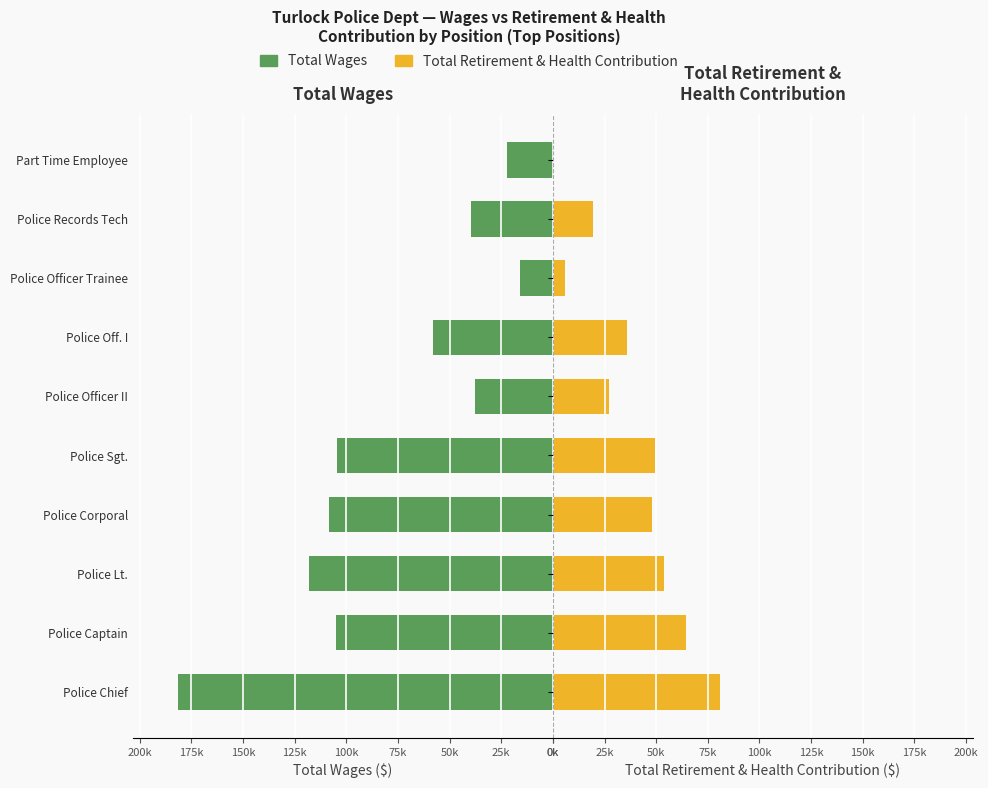

Rank the series at Police Sgt. from highest to lowest value.

Total Wages, Total Retirement & Health Contribution